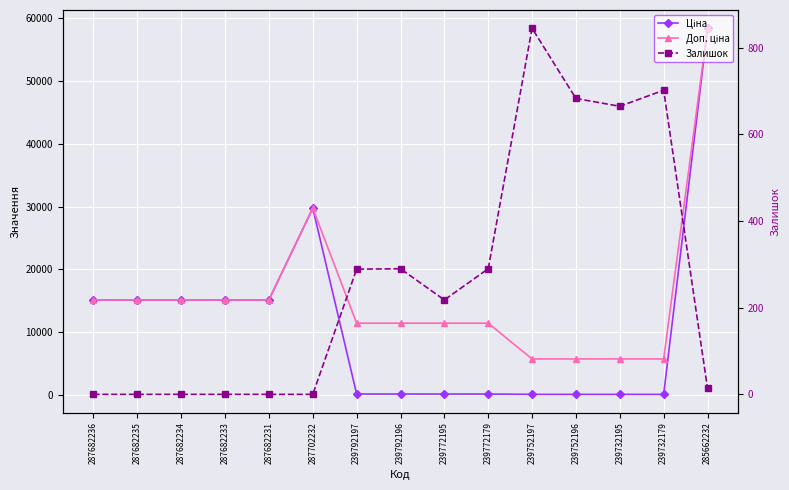

At which label is Ціна closest to 29241?

287702232